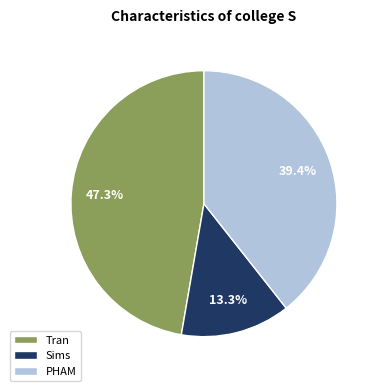

What is the ratio of the value at Sims to the value at Tran?

0.3